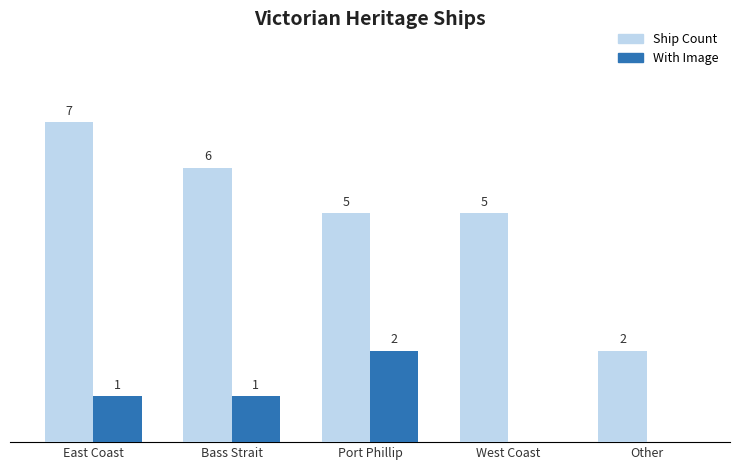

Between East Coast and Port Phillip, which series saw the biggest shift?

Ship Count